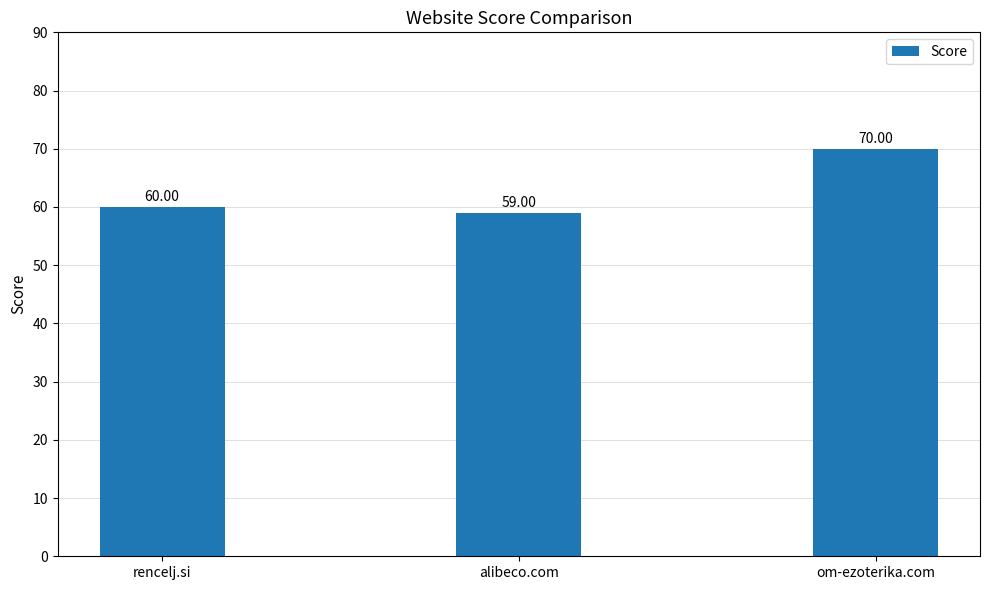

What is the sum of all values?

189